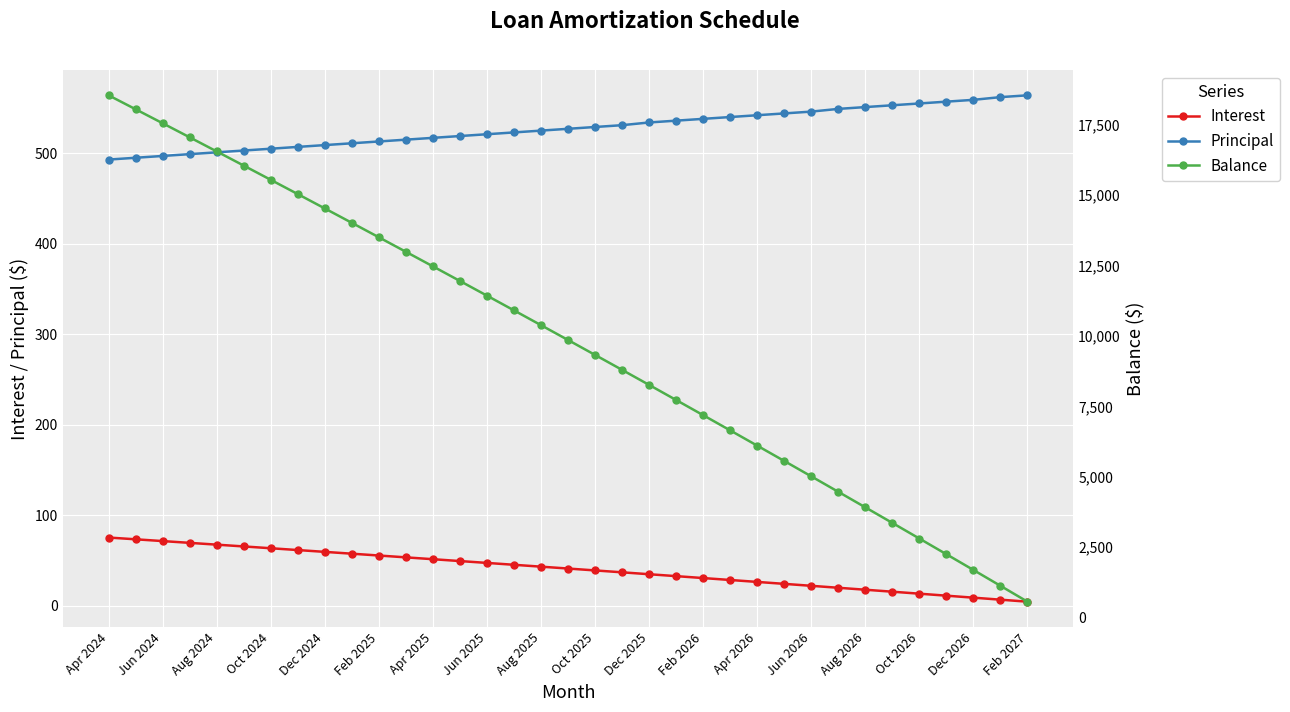

True or false: Principal and Interest intersect in this chart.

False